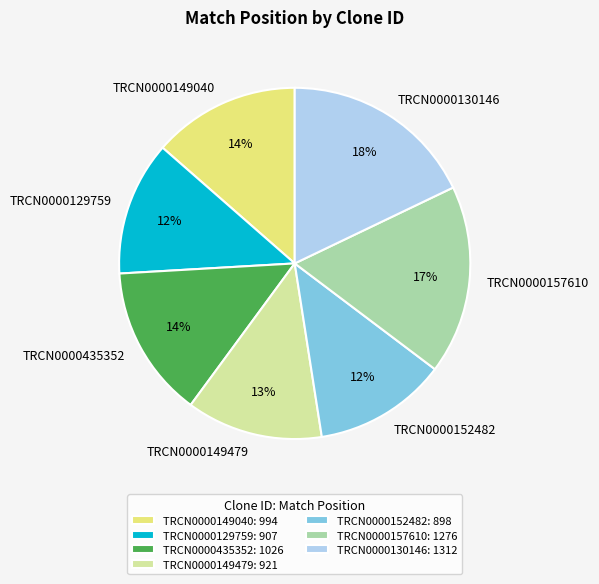

The TRCN0000129759 slice represents 12% of the pie. True or false?

True